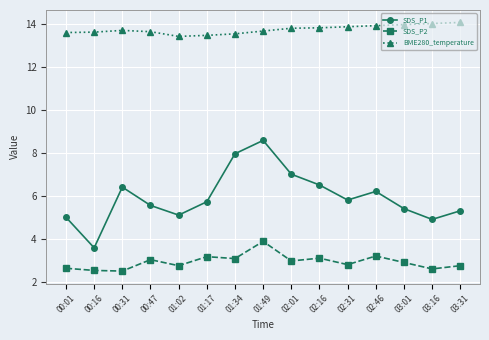

What is the label of the 9th point from the right?

01:34